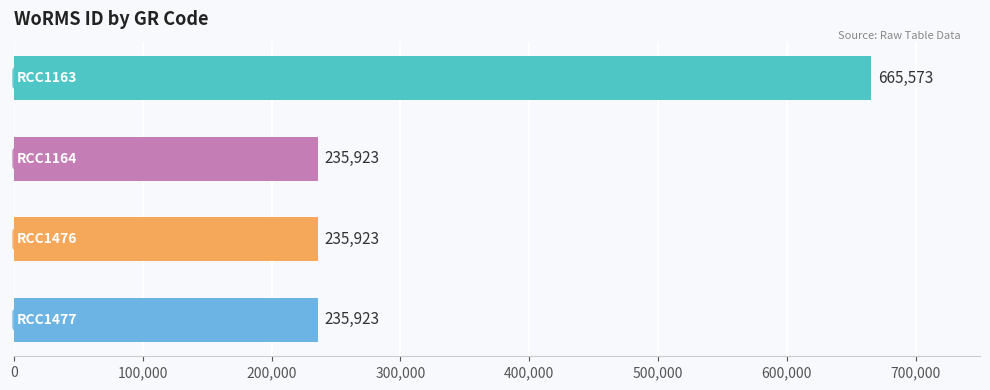

What is the value of the 1st bar from the top?

665573